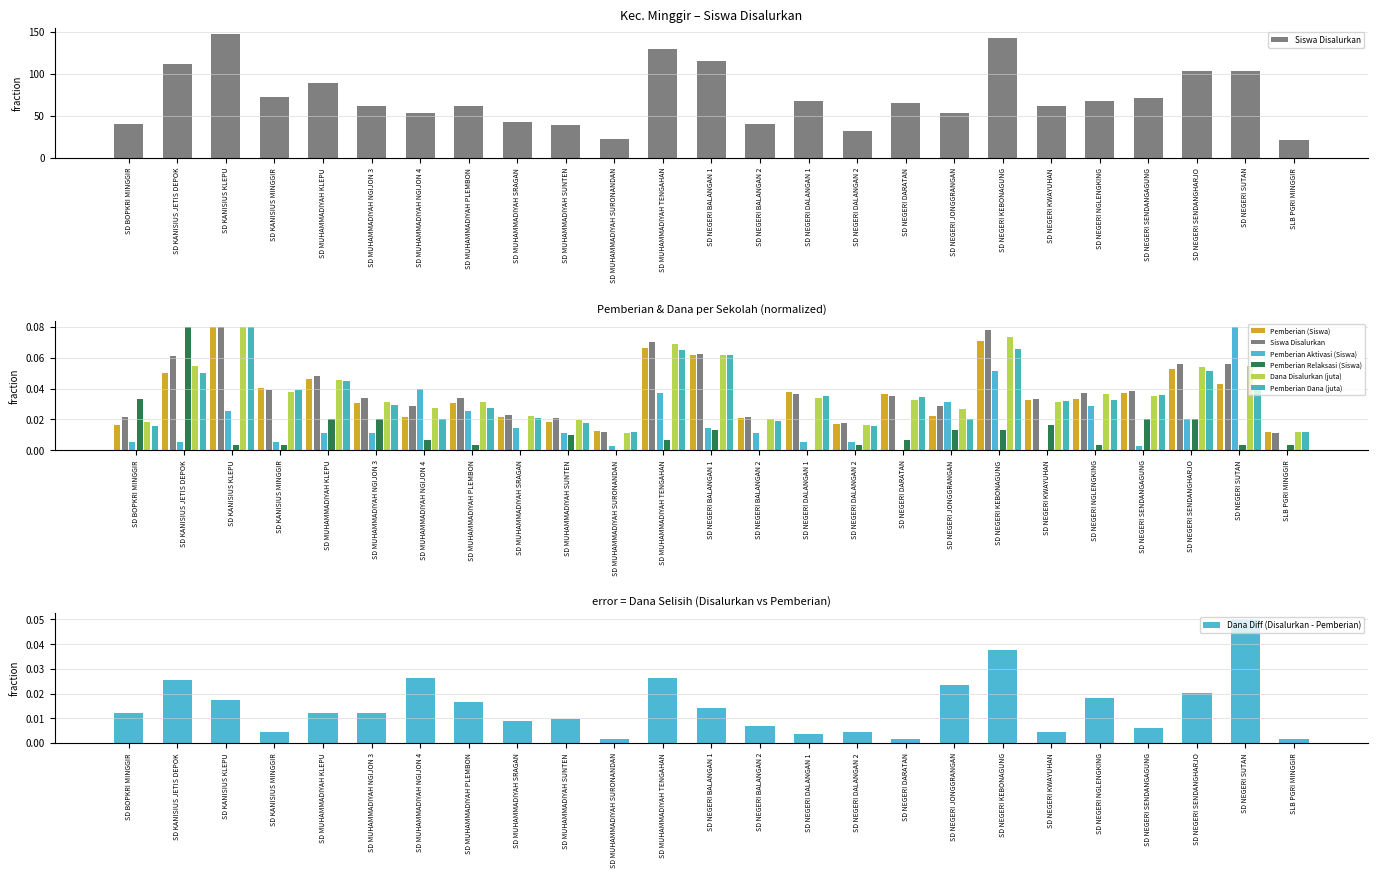

Reading left to right, what are all the values shown in this chart?

Pemberian Relaksasi (Siswa): SD BOPKRI MINGGIR=0.0	SD KANISIUS JETIS DEPOK=0.1	SD KANISIUS KLEPU=0.0	SD KANISIUS MINGGIR=0.0	SD MUHAMMADIYAH KLEPU=0.0	SD MUHAMMADIYAH NGIJON 3=0.0	SD MUHAMMADIYAH NGIJON 4=0.0	SD MUHAMMADIYAH PLEMBON=0.0	SD MUHAMMADIYAH SRAGAN=0.0	SD MUHAMMADIYAH SUNTEN=0.0	SD MUHAMMADIYAH SURONANDAN=0.0	SD MUHAMMADIYAH TENGAHAN=0.0	SD NEGERI BALANGAN 1=0.0	SD NEGERI BALANGAN 2=0.0	SD NEGERI DALANGAN 1=0.0	SD NEGERI DALANGAN 2=0.0	SD NEGERI DARATAN=0.0	SD NEGERI JONGGRANGAN=0.0	SD NEGERI KEBONAGUNG=0.0	SD NEGERI KWAYUHAN=0.0	SD NEGERI NGLENGKING=0.0	SD NEGERI SENDANGAGUNG=0.0	SD NEGERI SENDANGHARJO=0.0	SD NEGERI SUTAN=0.0	SLB PGRI MINGGIR=0.0
Siswa Disalurkan: SD BOPKRI MINGGIR=40.0	SD KANISIUS JETIS DEPOK=112.0	SD KANISIUS KLEPU=147.0	SD KANISIUS MINGGIR=72.0	SD MUHAMMADIYAH KLEPU=89.0	SD MUHAMMADIYAH NGIJON 3=62.0	SD MUHAMMADIYAH NGIJON 4=53.0	SD MUHAMMADIYAH PLEMBON=62.0	SD MUHAMMADIYAH SRAGAN=42.0	SD MUHAMMADIYAH SUNTEN=39.0	SD MUHAMMADIYAH SURONANDAN=22.0	SD MUHAMMADIYAH TENGAHAN=129.0	SD NEGERI BALANGAN 1=115.0	SD NEGERI BALANGAN 2=40.0	SD NEGERI DALANGAN 1=67.0	SD NEGERI DALANGAN 2=32.0	SD NEGERI DARATAN=65.0	SD NEGERI JONGGRANGAN=53.0	SD NEGERI KEBONAGUNG=143.0	SD NEGERI KWAYUHAN=61.0	SD NEGERI NGLENGKING=68.0	SD NEGERI SENDANGAGUNG=71.0	SD NEGERI SENDANGHARJO=103.0	SD NEGERI SUTAN=103.0	SLB PGRI MINGGIR=21.0
Pemberian (Siswa): SD BOPKRI MINGGIR=0.0	SD KANISIUS JETIS DEPOK=0.1	SD KANISIUS KLEPU=0.1	SD KANISIUS MINGGIR=0.0	SD MUHAMMADIYAH KLEPU=0.0	SD MUHAMMADIYAH NGIJON 3=0.0	SD MUHAMMADIYAH NGIJON 4=0.0	SD MUHAMMADIYAH PLEMBON=0.0	SD MUHAMMADIYAH SRAGAN=0.0	SD MUHAMMADIYAH SUNTEN=0.0	SD MUHAMMADIYAH SURONANDAN=0.0	SD MUHAMMADIYAH TENGAHAN=0.1	SD NEGERI BALANGAN 1=0.1	SD NEGERI BALANGAN 2=0.0	SD NEGERI DALANGAN 1=0.0	SD NEGERI DALANGAN 2=0.0	SD NEGERI DARATAN=0.0	SD NEGERI JONGGRANGAN=0.0	SD NEGERI KEBONAGUNG=0.1	SD NEGERI KWAYUHAN=0.0	SD NEGERI NGLENGKING=0.0	SD NEGERI SENDANGAGUNG=0.0	SD NEGERI SENDANGHARJO=0.1	SD NEGERI SUTAN=0.0	SLB PGRI MINGGIR=0.0
Pemberian Aktivasi (Siswa): SD BOPKRI MINGGIR=0.0	SD KANISIUS JETIS DEPOK=0.0	SD KANISIUS KLEPU=0.0	SD KANISIUS MINGGIR=0.0	SD MUHAMMADIYAH KLEPU=0.0	SD MUHAMMADIYAH NGIJON 3=0.0	SD MUHAMMADIYAH NGIJON 4=0.0	SD MUHAMMADIYAH PLEMBON=0.0	SD MUHAMMADIYAH SRAGAN=0.0	SD MUHAMMADIYAH SUNTEN=0.0	SD MUHAMMADIYAH SURONANDAN=0.0	SD MUHAMMADIYAH TENGAHAN=0.0	SD NEGERI BALANGAN 1=0.0	SD NEGERI BALANGAN 2=0.0	SD NEGERI DALANGAN 1=0.0	SD NEGERI DALANGAN 2=0.0	SD NEGERI DARATAN=0.0	SD NEGERI JONGGRANGAN=0.0	SD NEGERI KEBONAGUNG=0.1	SD NEGERI KWAYUHAN=0.0	SD NEGERI NGLENGKING=0.0	SD NEGERI SENDANGAGUNG=0.0	SD NEGERI SENDANGHARJO=0.0	SD NEGERI SUTAN=0.1	SLB PGRI MINGGIR=0.0
Dana Disalurkan (juta): SD BOPKRI MINGGIR=0.0	SD KANISIUS JETIS DEPOK=0.1	SD KANISIUS KLEPU=0.1	SD KANISIUS MINGGIR=0.0	SD MUHAMMADIYAH KLEPU=0.0	SD MUHAMMADIYAH NGIJON 3=0.0	SD MUHAMMADIYAH NGIJON 4=0.0	SD MUHAMMADIYAH PLEMBON=0.0	SD MUHAMMADIYAH SRAGAN=0.0	SD MUHAMMADIYAH SUNTEN=0.0	SD MUHAMMADIYAH SURONANDAN=0.0	SD MUHAMMADIYAH TENGAHAN=0.1	SD NEGERI BALANGAN 1=0.1	SD NEGERI BALANGAN 2=0.0	SD NEGERI DALANGAN 1=0.0	SD NEGERI DALANGAN 2=0.0	SD NEGERI DARATAN=0.0	SD NEGERI JONGGRANGAN=0.0	SD NEGERI KEBONAGUNG=0.1	SD NEGERI KWAYUHAN=0.0	SD NEGERI NGLENGKING=0.0	SD NEGERI SENDANGAGUNG=0.0	SD NEGERI SENDANGHARJO=0.1	SD NEGERI SUTAN=0.1	SLB PGRI MINGGIR=0.0
Pemberian Dana (juta): SD BOPKRI MINGGIR=0.0	SD KANISIUS JETIS DEPOK=0.1	SD KANISIUS KLEPU=0.1	SD KANISIUS MINGGIR=0.0	SD MUHAMMADIYAH KLEPU=0.0	SD MUHAMMADIYAH NGIJON 3=0.0	SD MUHAMMADIYAH NGIJON 4=0.0	SD MUHAMMADIYAH PLEMBON=0.0	SD MUHAMMADIYAH SRAGAN=0.0	SD MUHAMMADIYAH SUNTEN=0.0	SD MUHAMMADIYAH SURONANDAN=0.0	SD MUHAMMADIYAH TENGAHAN=0.1	SD NEGERI BALANGAN 1=0.1	SD NEGERI BALANGAN 2=0.0	SD NEGERI DALANGAN 1=0.0	SD NEGERI DALANGAN 2=0.0	SD NEGERI DARATAN=0.0	SD NEGERI JONGGRANGAN=0.0	SD NEGERI KEBONAGUNG=0.1	SD NEGERI KWAYUHAN=0.0	SD NEGERI NGLENGKING=0.0	SD NEGERI SENDANGAGUNG=0.0	SD NEGERI SENDANGHARJO=0.1	SD NEGERI SUTAN=0.0	SLB PGRI MINGGIR=0.0